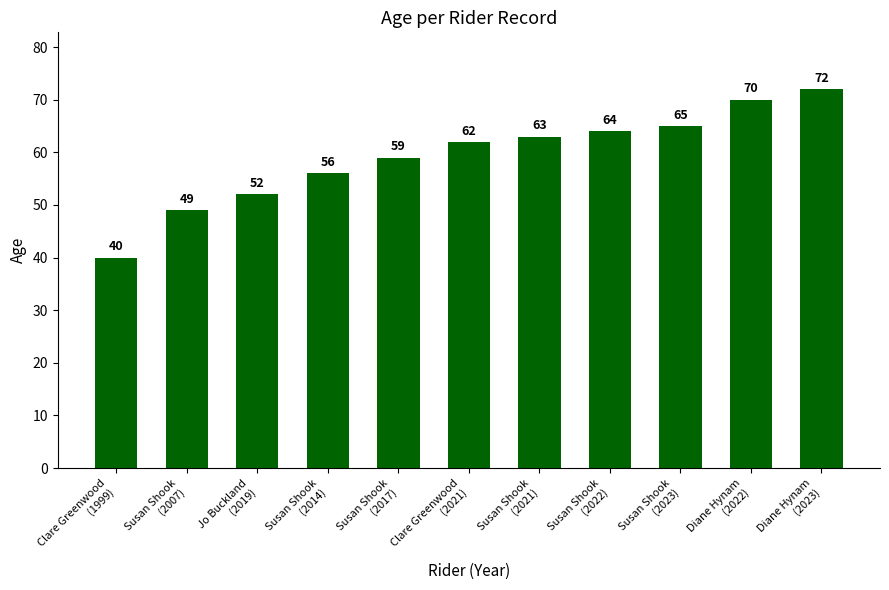

List the labels in order of value, smallest first.

Clare Greenwood
(1999), Susan Shook
(2007), Jo Buckland
(2019), Susan Shook
(2014), Susan Shook
(2017), Clare Greenwood
(2021), Susan Shook
(2021), Susan Shook
(2022), Susan Shook
(2023), Diane Hynam
(2022), Diane Hynam
(2023)